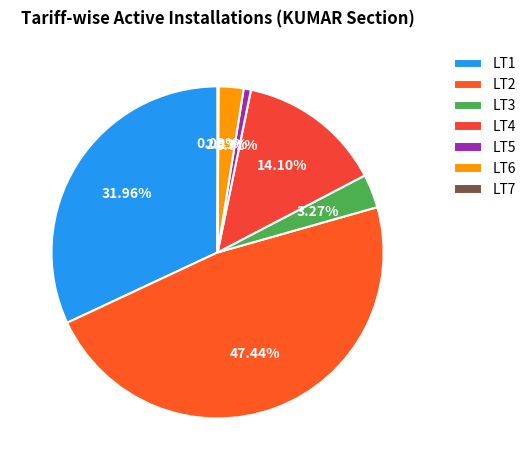

Is it true that LT4 is 14% of the pie?

True